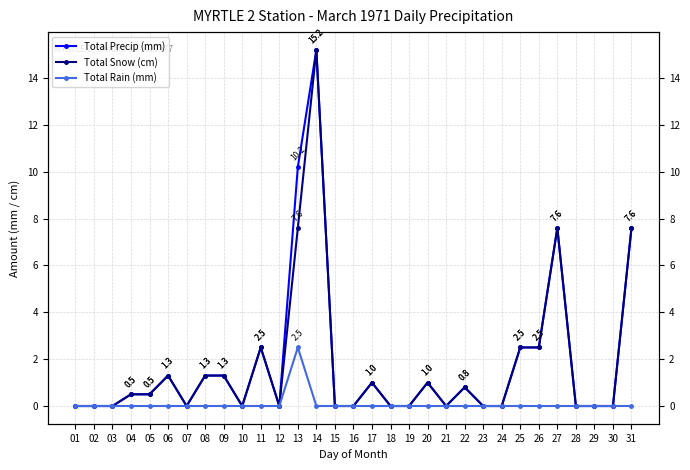

Where is Total Rain (mm) nearest to the value 1?

01